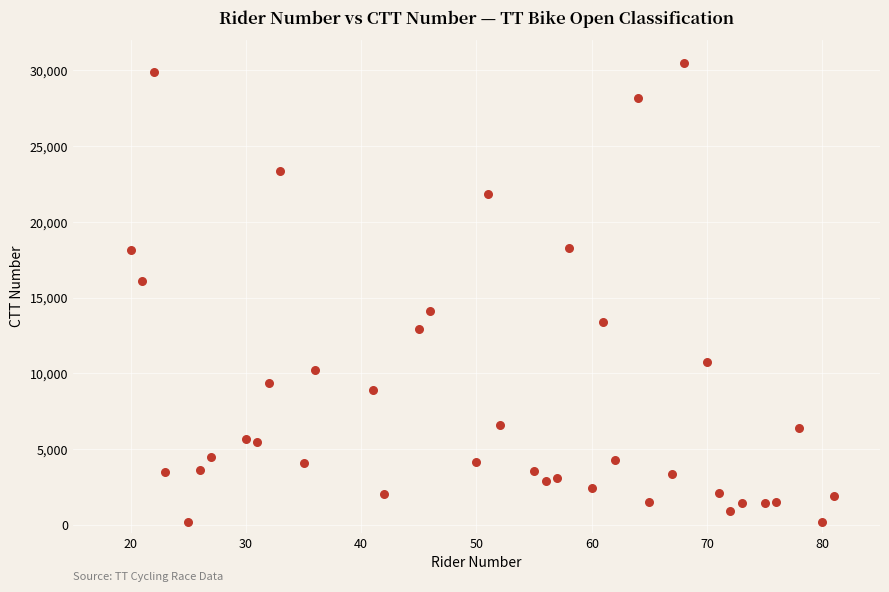

What is the range of X values (max minus min)?

61